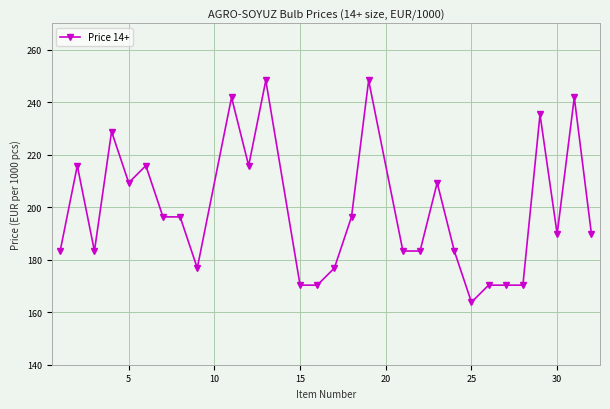

What is the sum of all values?

5764.2